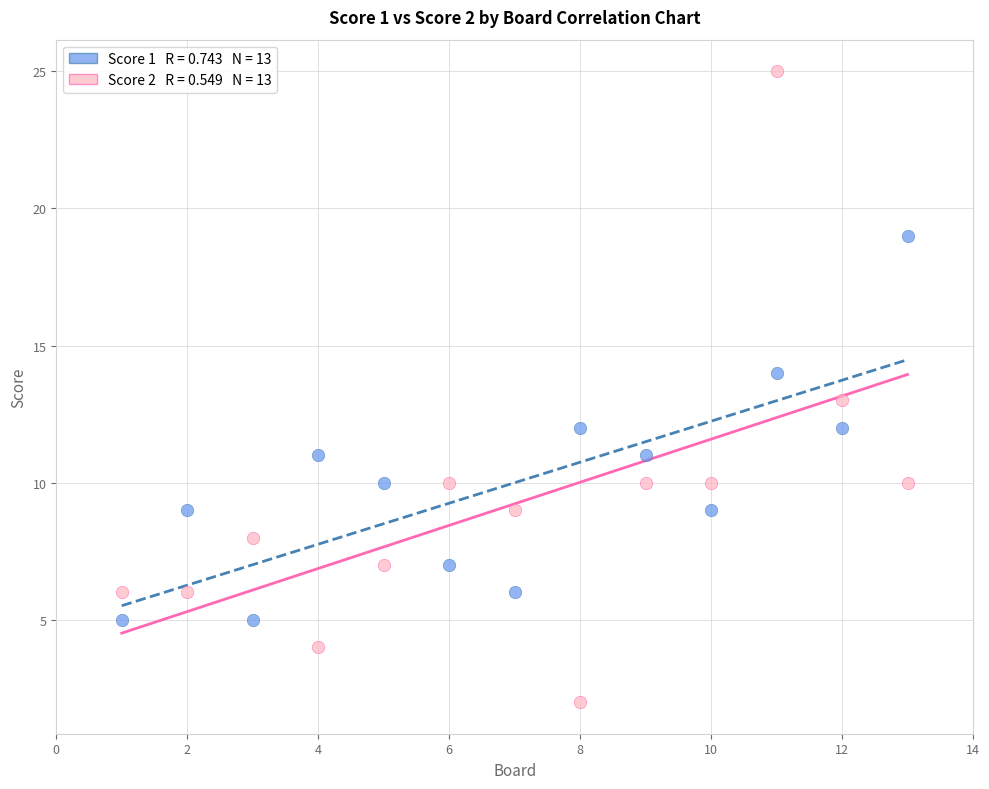

Across all data points, what is the range of X values (max minus min)?

12